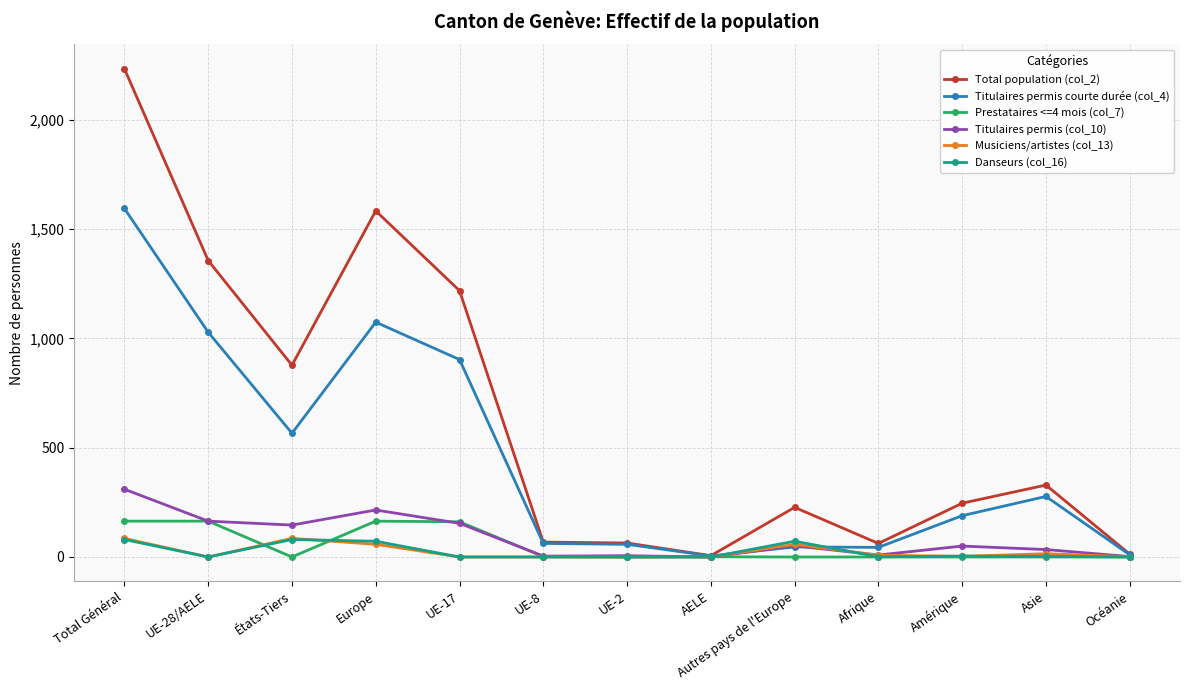

What is the label of the 11th point from the right?

États-Tiers